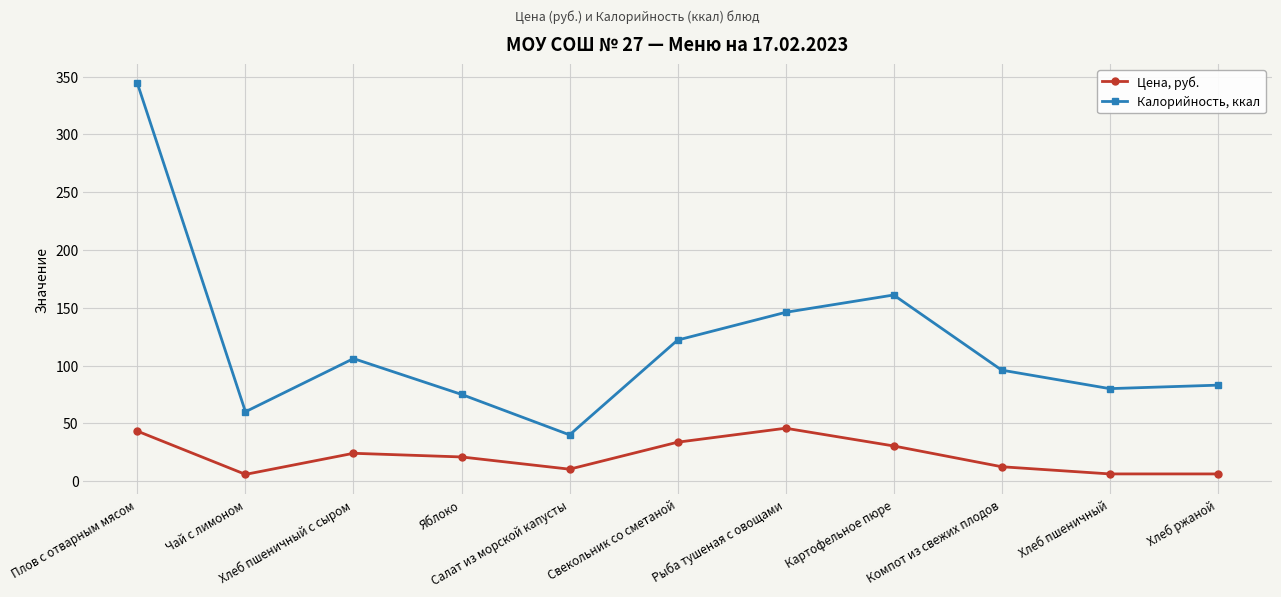

How many lines are shown in the chart?

2